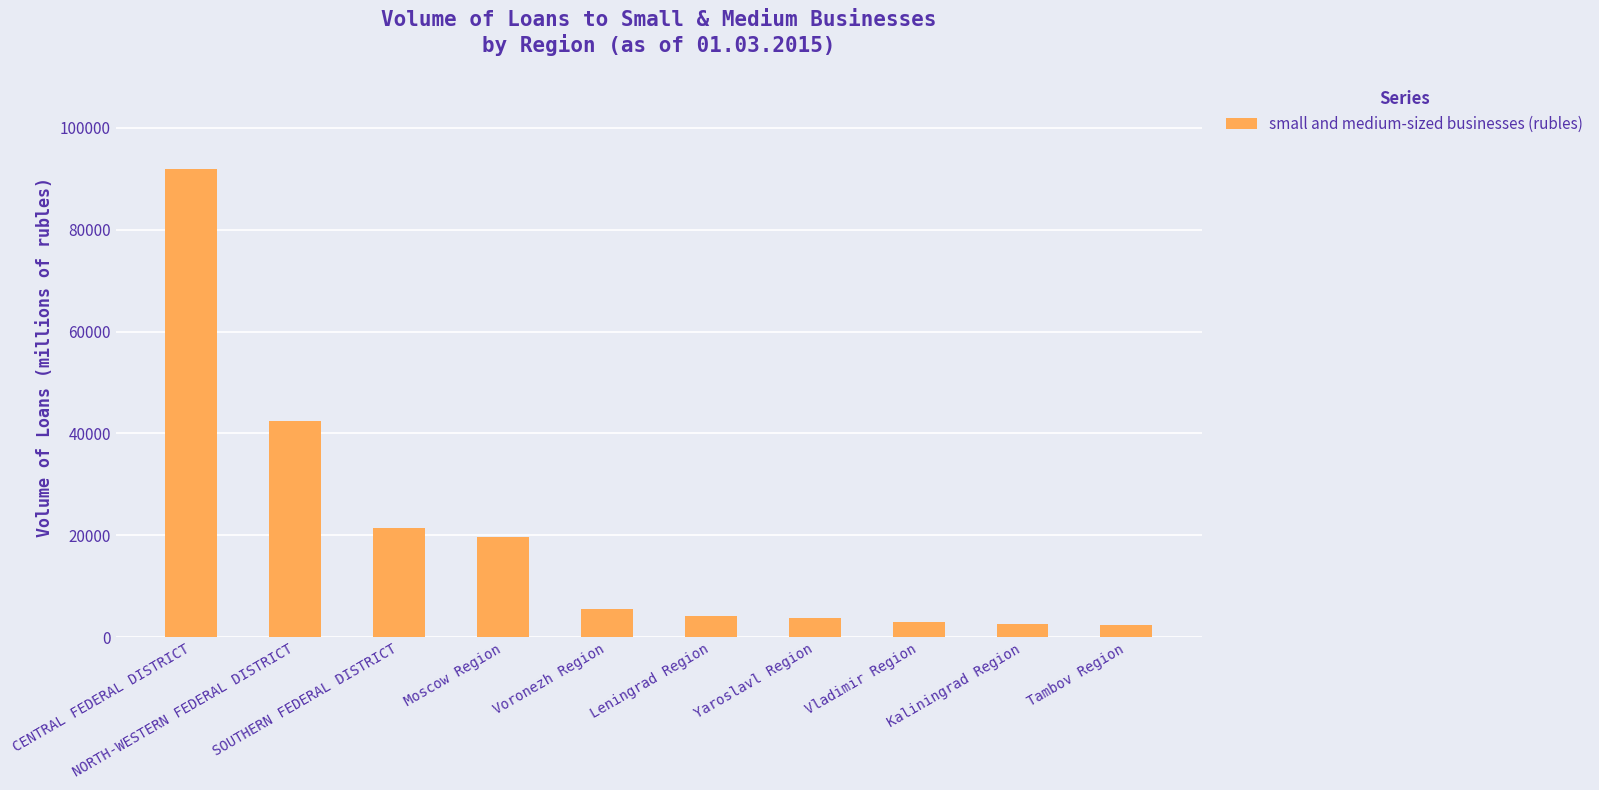

What is the difference between the maximum and minimum values?

89481